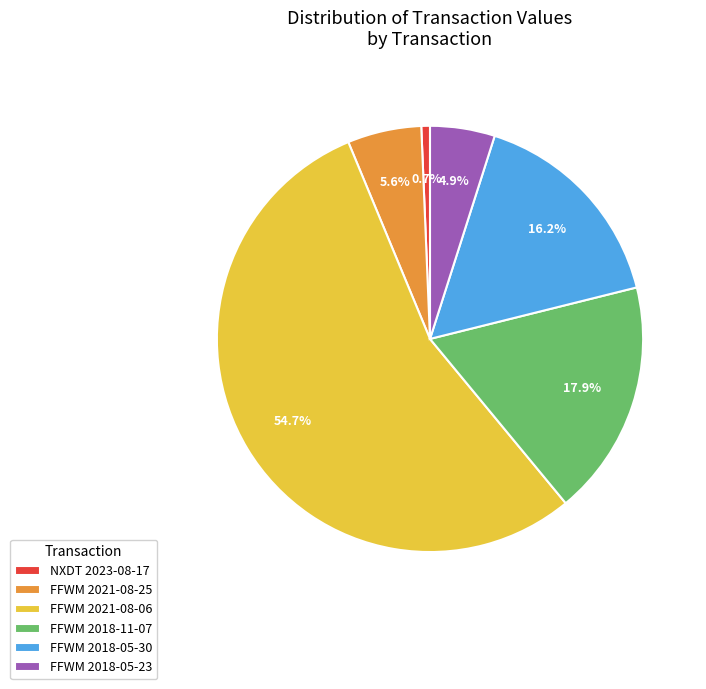

Which category has the biggest portion of the pie?

FFWM 2021-08-06